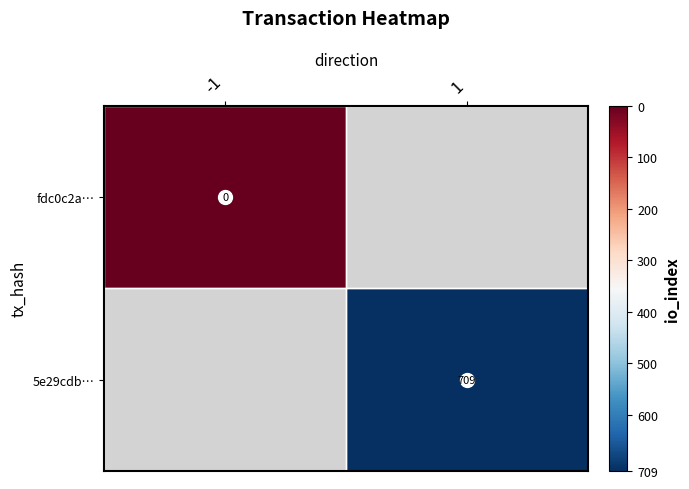

At how many categories does at least one series exceed 519?

1